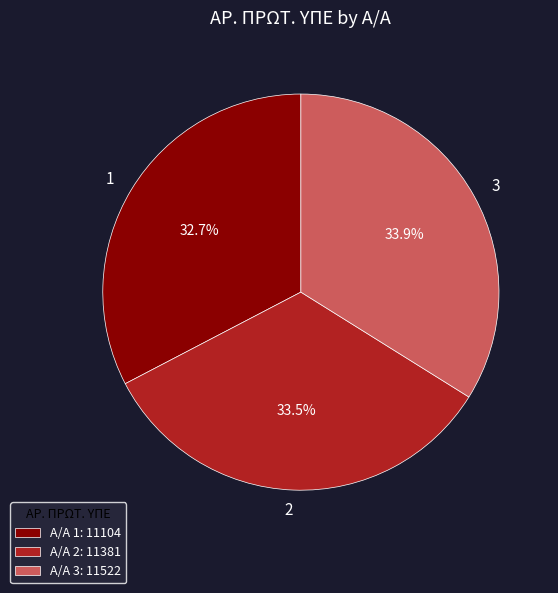

Which has a higher value, 1 or 3?

3